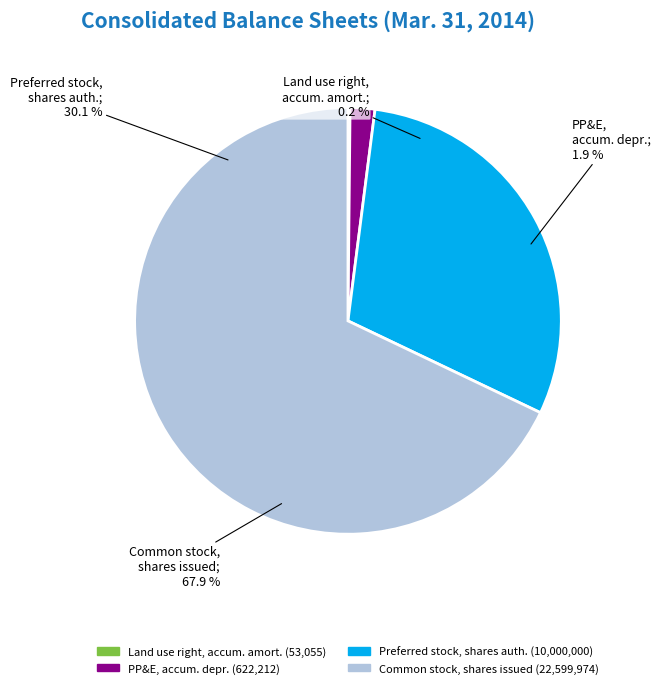

Count the number of slices in the pie.

4